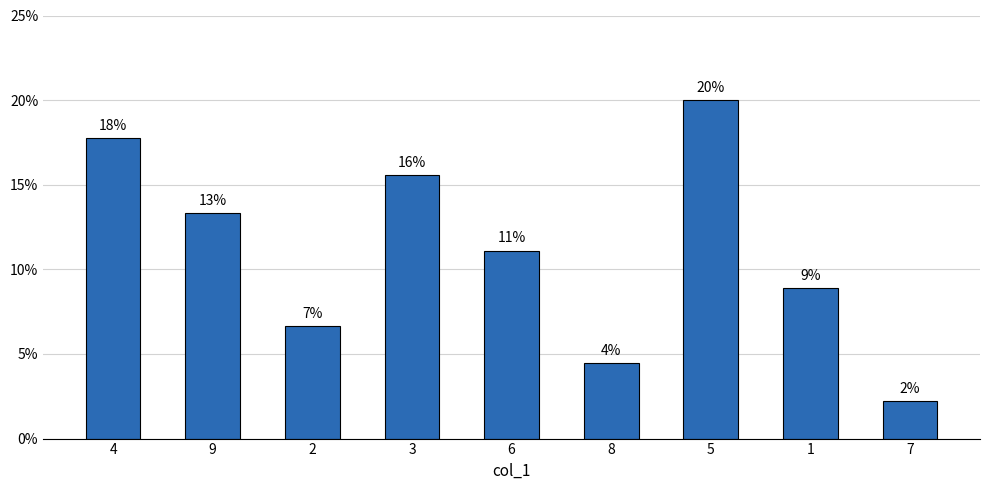

Are the bars horizontal?

No